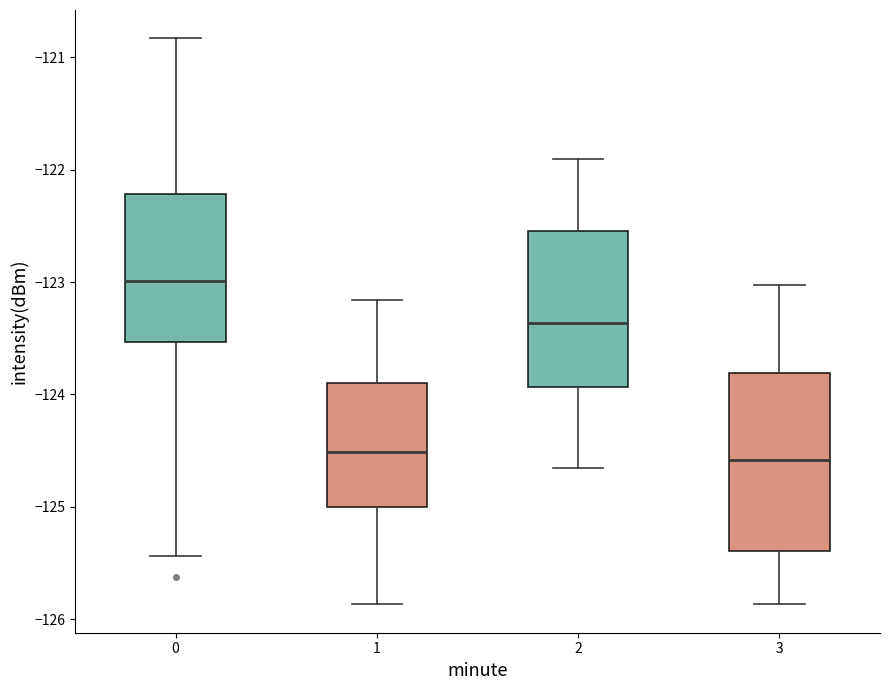

Reading left to right, read every box against the y-axis: the position of its median line, the range the box covers, and the ends of its whiskers. The values are not printed on the chart, so give them approximately, as read against the axis.

0: median -123.0, box -123.5 to -122.2, whiskers -125.4 to -120.8
1: median -124.5, box -125.0 to -123.9, whiskers -125.9 to -123.2
2: median -123.4, box -123.9 to -122.5, whiskers -124.7 to -121.9
3: median -124.6, box -125.4 to -123.8, whiskers -125.9 to -123.0